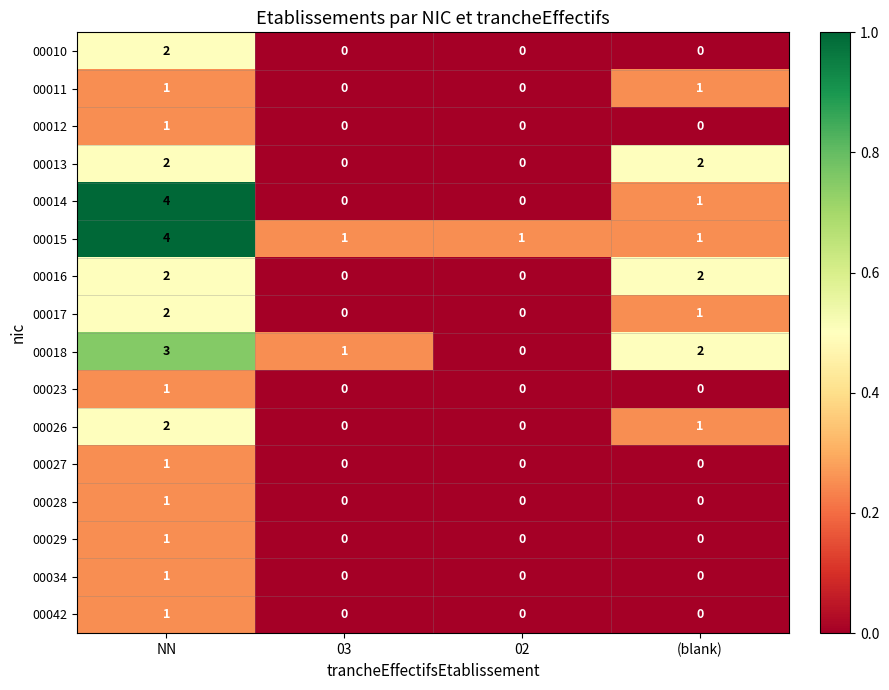

What is the greatest value displayed?

4